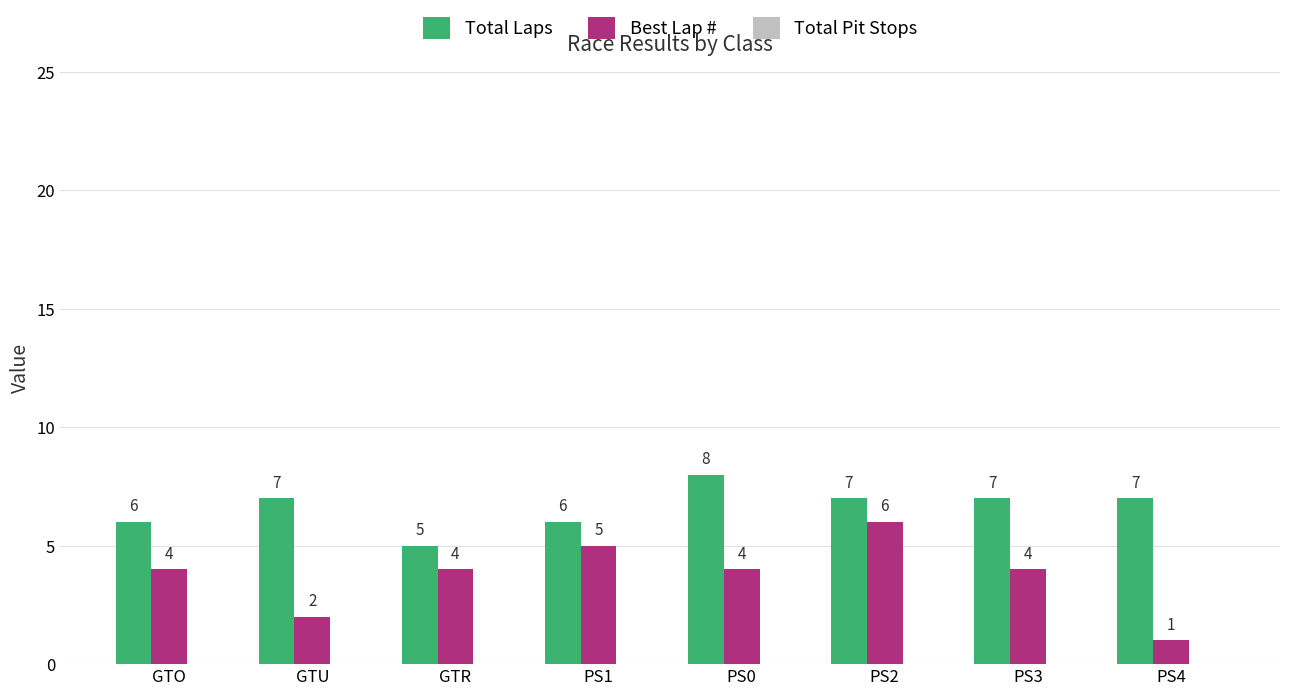

At which category does the chart reach its minimum across all series?

PS4